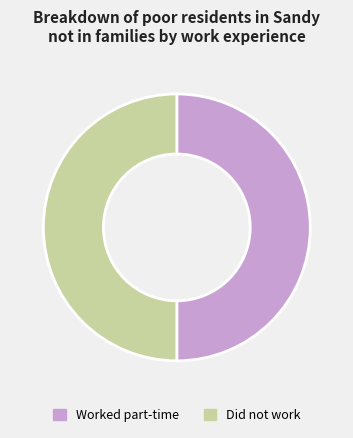

Do Worked part-time and Did not work together represent more than half of the pie?

Yes